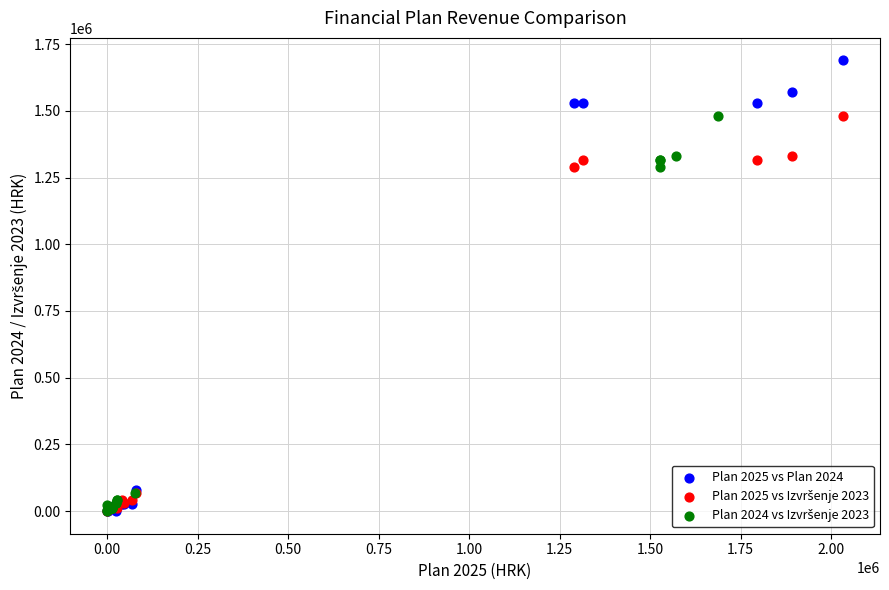

Which series has the largest Y range (max minus min)?

Plan 2025 vs Plan 2024